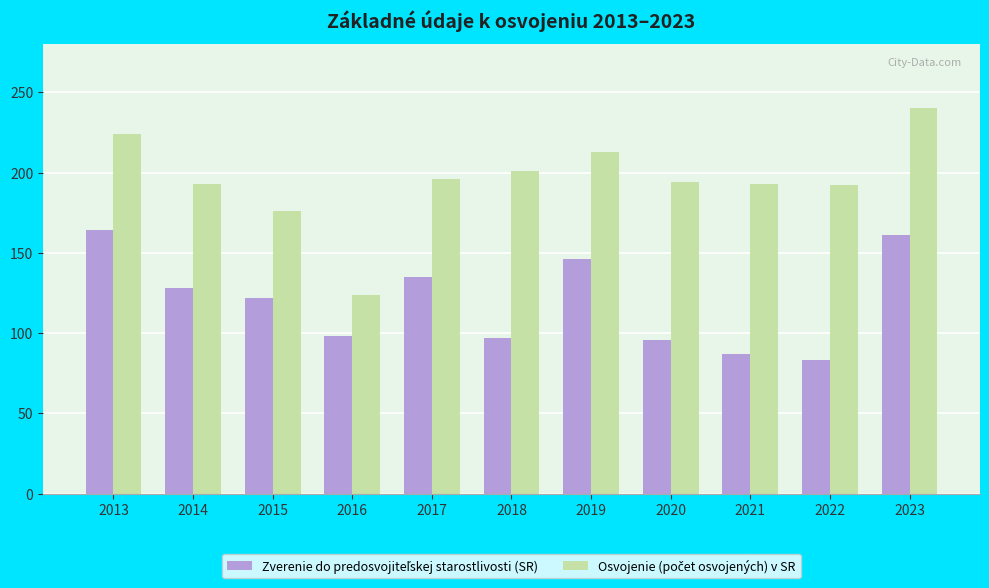

What is the smallest value displayed?

83